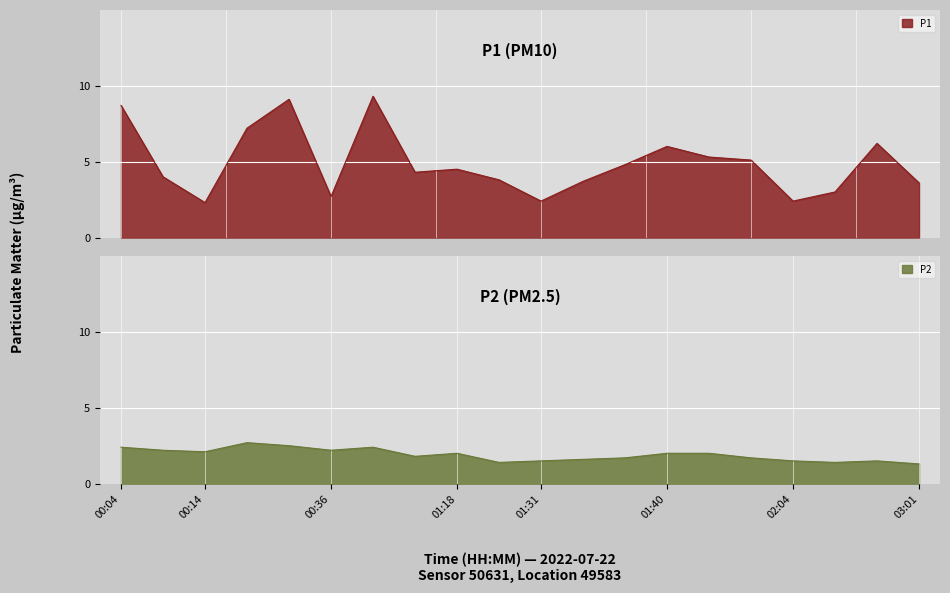

What are all the series names shown in the legend?

P1, P2